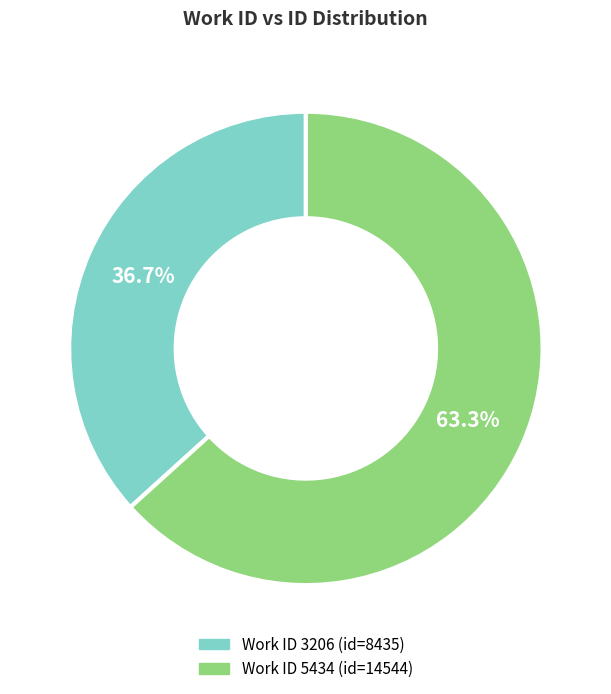

Is there any slice that represents more than half of the pie?

Yes